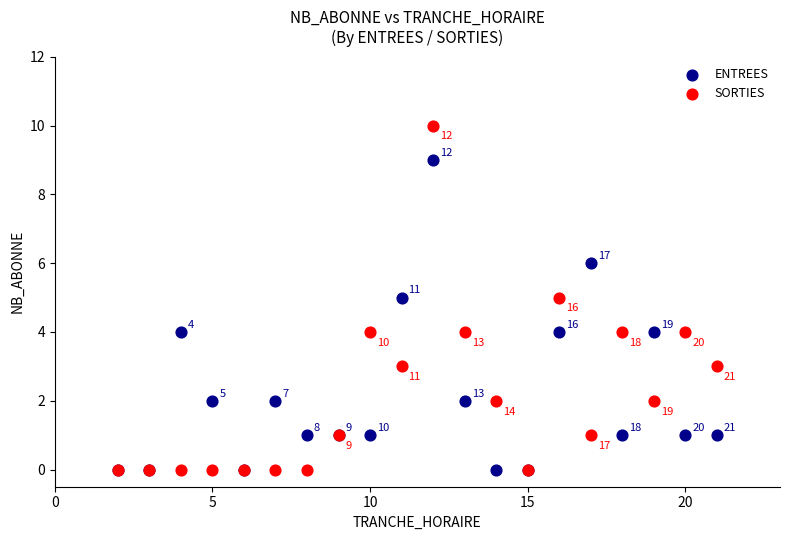

Which series has the largest Y range (max minus min)?

SORTIES